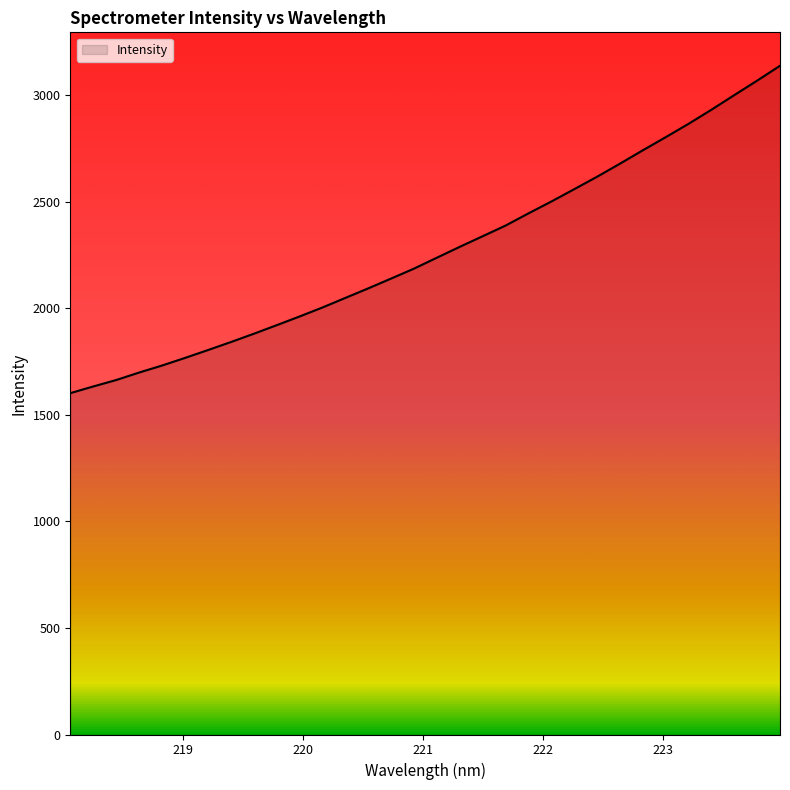

What is the greatest value displayed?

3139.4